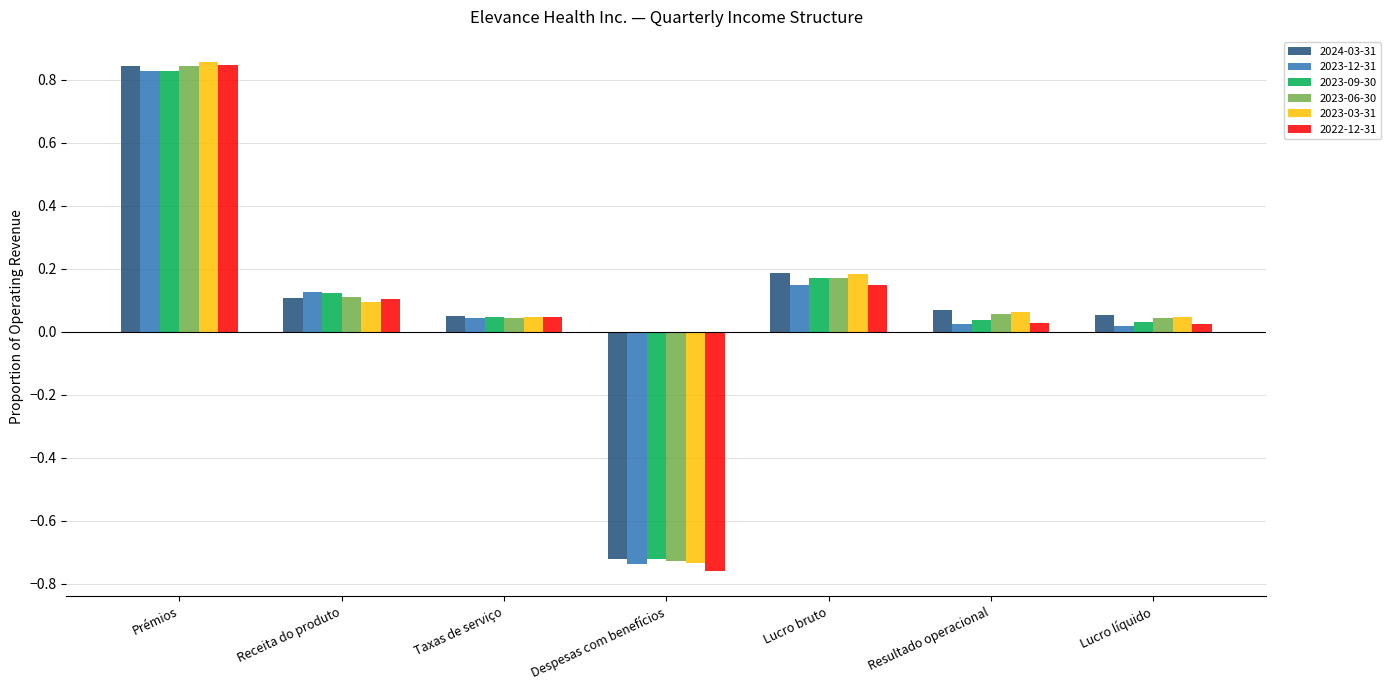

What position from the right is Prémios?

7